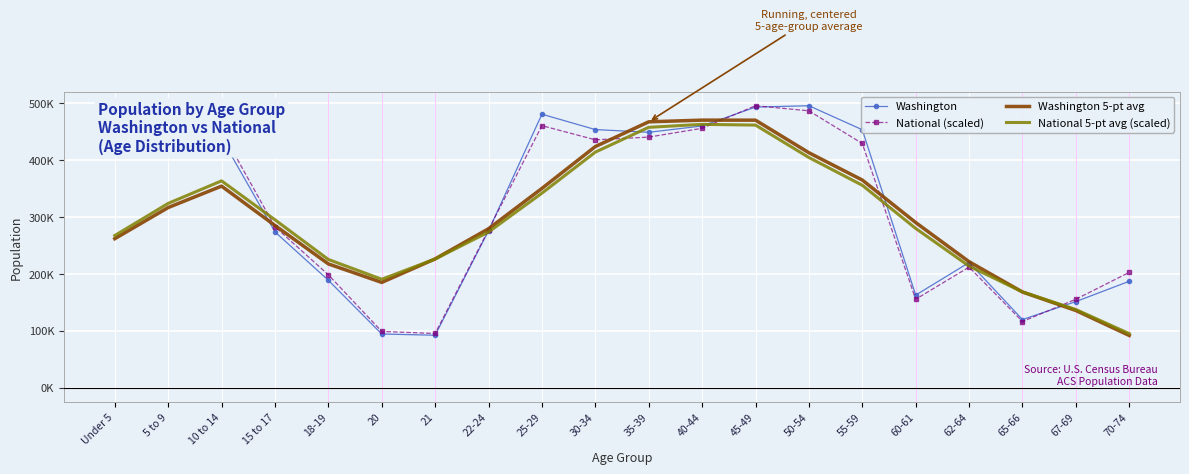

Where does the National (scaled) series first go above 428908?

Under 5